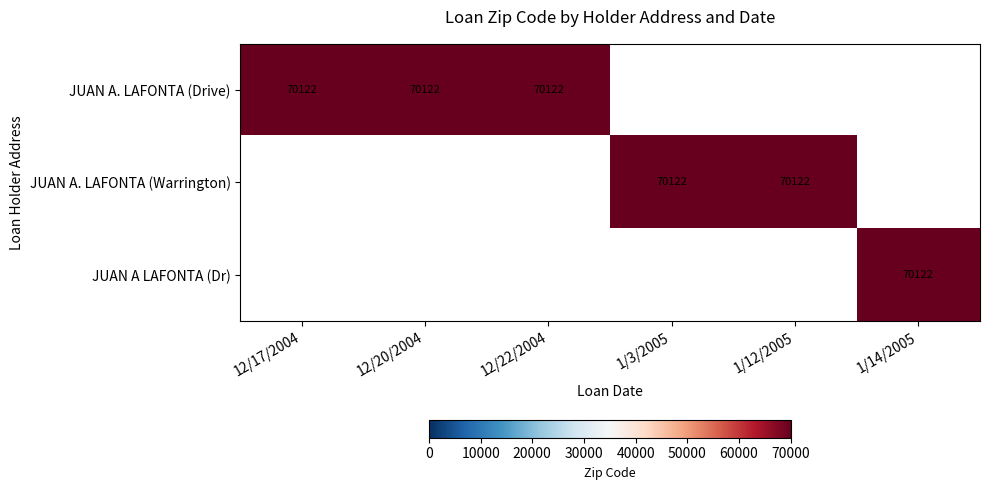

The JUAN A. LAFONTA (Drive) series shows 108601 at 12/22/2004. True or false?

False